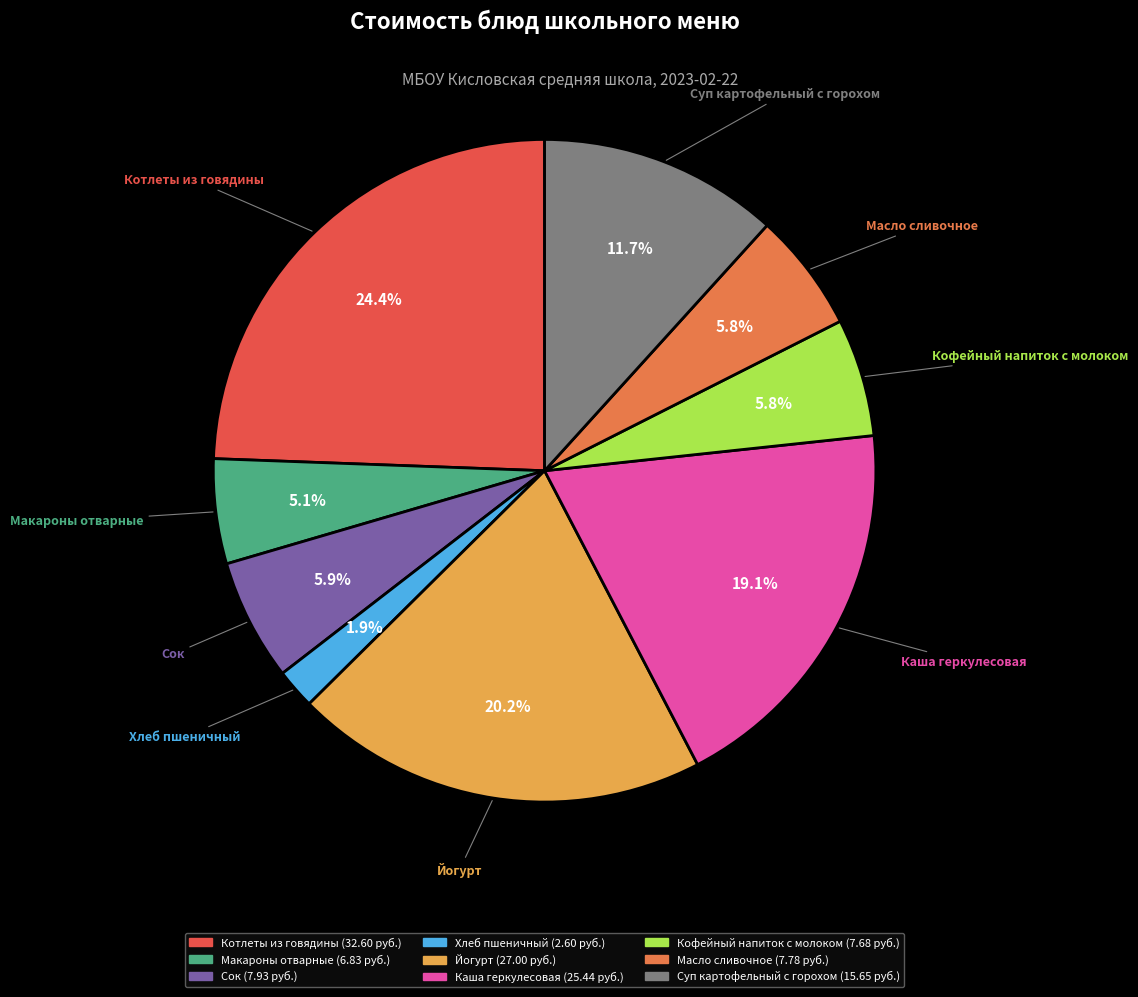

To the nearest percent, what is the average slice percentage?

11%